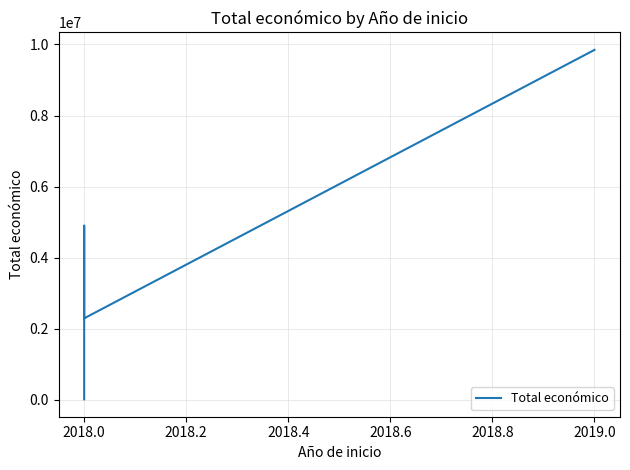

How many interior local peaks (higher than both neighbors) does the data have?

1